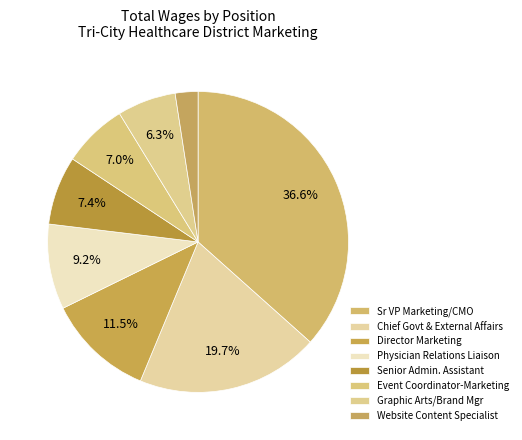

To the nearest percent, what is the difference between the largest and smallest slice percentages?

34%